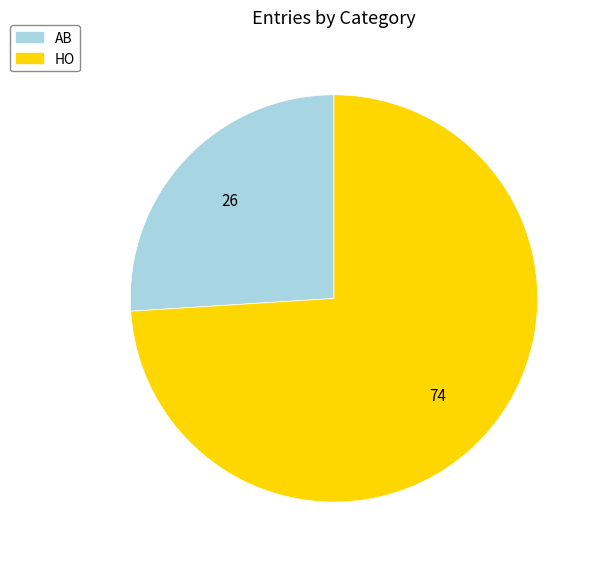

Does HO account for over 50% of the chart?

Yes